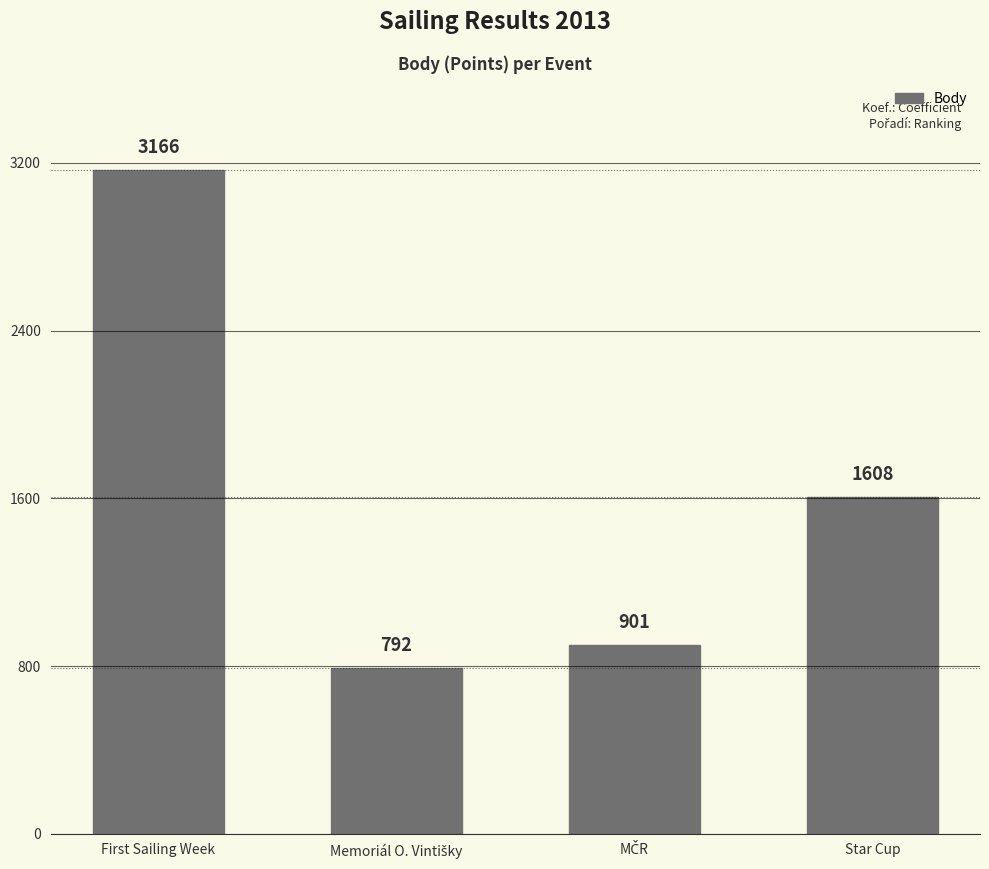

Are the bars grouped side by side (vs. stacked)?

No